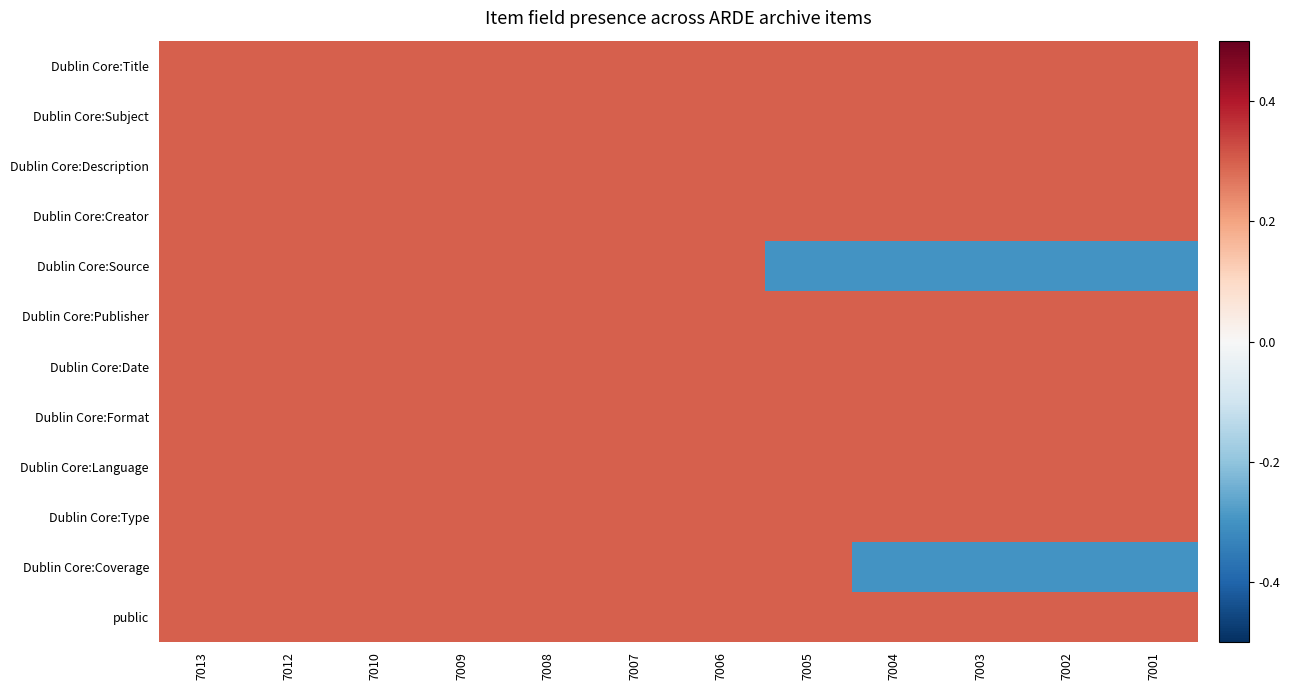

Reading right to left, transcribe all the data shown in this chart.

Dublin Core:Title: 7001=0.3	7002=0.3	7003=0.3	7004=0.3	7005=0.3	7006=0.3	7007=0.3	7008=0.3	7009=0.3	7010=0.3	7012=0.3	7013=0.3
Dublin Core:Subject: 7001=0.3	7002=0.3	7003=0.3	7004=0.3	7005=0.3	7006=0.3	7007=0.3	7008=0.3	7009=0.3	7010=0.3	7012=0.3	7013=0.3
Dublin Core:Description: 7001=0.3	7002=0.3	7003=0.3	7004=0.3	7005=0.3	7006=0.3	7007=0.3	7008=0.3	7009=0.3	7010=0.3	7012=0.3	7013=0.3
Dublin Core:Creator: 7001=0.3	7002=0.3	7003=0.3	7004=0.3	7005=0.3	7006=0.3	7007=0.3	7008=0.3	7009=0.3	7010=0.3	7012=0.3	7013=0.3
Dublin Core:Source: 7001=-0.3	7002=-0.3	7003=-0.3	7004=-0.3	7005=-0.3	7006=0.3	7007=0.3	7008=0.3	7009=0.3	7010=0.3	7012=0.3	7013=0.3
Dublin Core:Publisher: 7001=0.3	7002=0.3	7003=0.3	7004=0.3	7005=0.3	7006=0.3	7007=0.3	7008=0.3	7009=0.3	7010=0.3	7012=0.3	7013=0.3
Dublin Core:Date: 7001=0.3	7002=0.3	7003=0.3	7004=0.3	7005=0.3	7006=0.3	7007=0.3	7008=0.3	7009=0.3	7010=0.3	7012=0.3	7013=0.3
Dublin Core:Format: 7001=0.3	7002=0.3	7003=0.3	7004=0.3	7005=0.3	7006=0.3	7007=0.3	7008=0.3	7009=0.3	7010=0.3	7012=0.3	7013=0.3
Dublin Core:Language: 7001=0.3	7002=0.3	7003=0.3	7004=0.3	7005=0.3	7006=0.3	7007=0.3	7008=0.3	7009=0.3	7010=0.3	7012=0.3	7013=0.3
Dublin Core:Type: 7001=0.3	7002=0.3	7003=0.3	7004=0.3	7005=0.3	7006=0.3	7007=0.3	7008=0.3	7009=0.3	7010=0.3	7012=0.3	7013=0.3
Dublin Core:Coverage: 7001=-0.3	7002=-0.3	7003=-0.3	7004=-0.3	7005=0.3	7006=0.3	7007=0.3	7008=0.3	7009=0.3	7010=0.3	7012=0.3	7013=0.3
public: 7001=0.3	7002=0.3	7003=0.3	7004=0.3	7005=0.3	7006=0.3	7007=0.3	7008=0.3	7009=0.3	7010=0.3	7012=0.3	7013=0.3